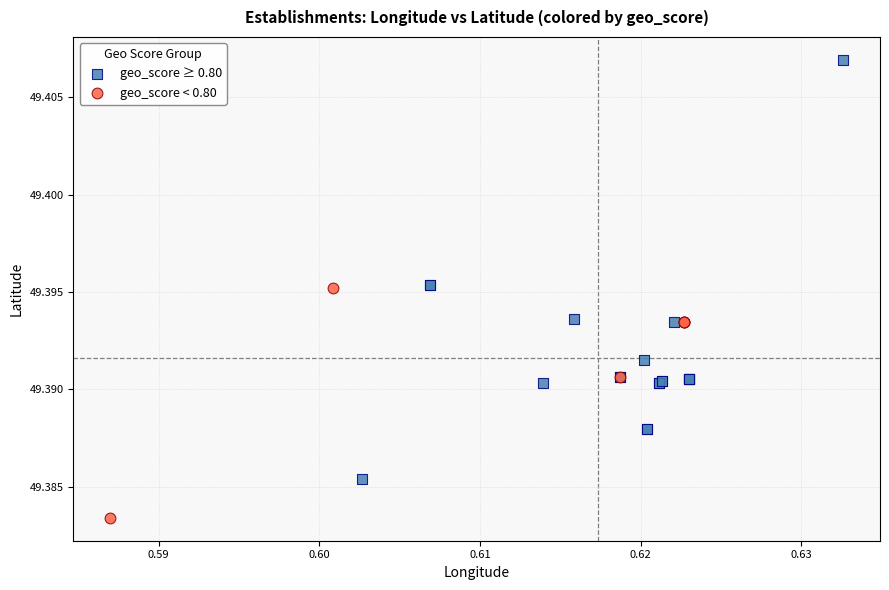

Which series reaches the minimum Y coordinate?

geo_score < 0.80